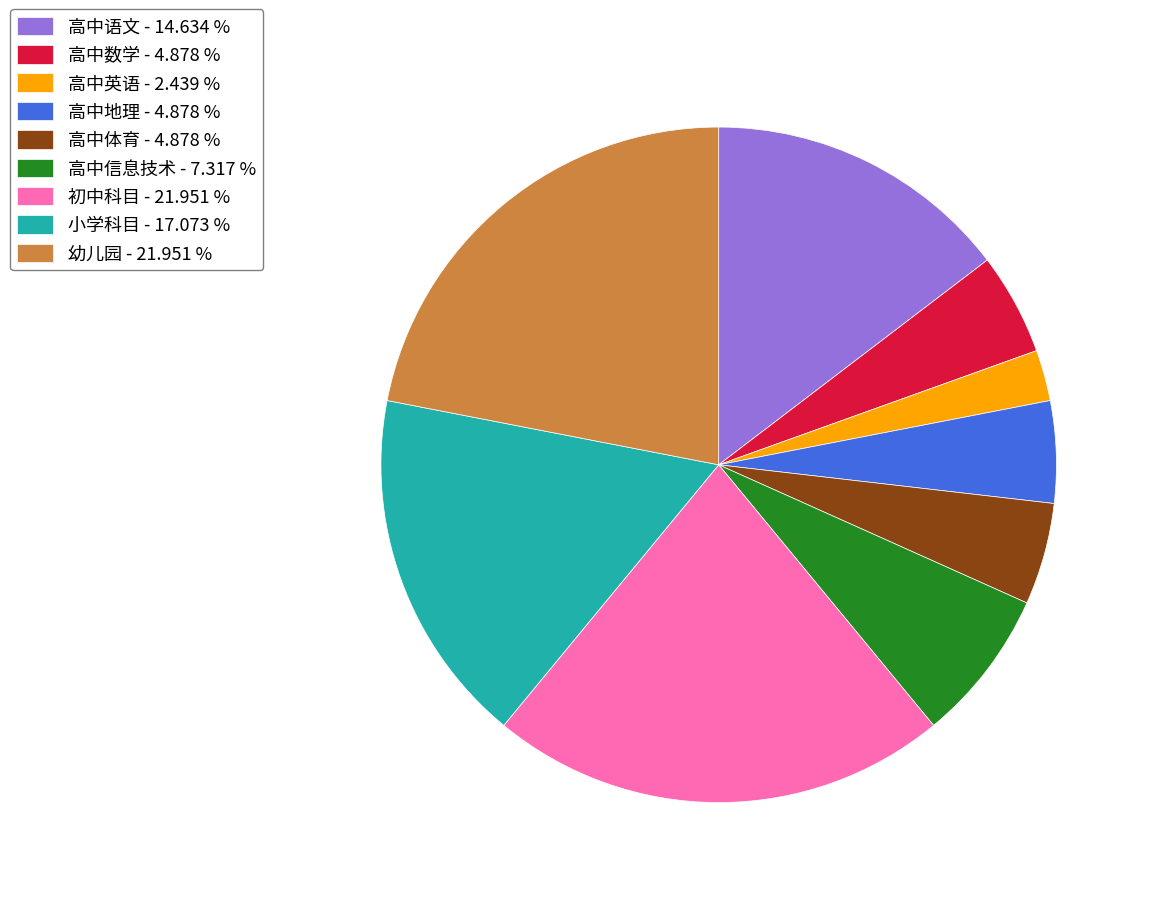

How many slices are in this pie chart?

9